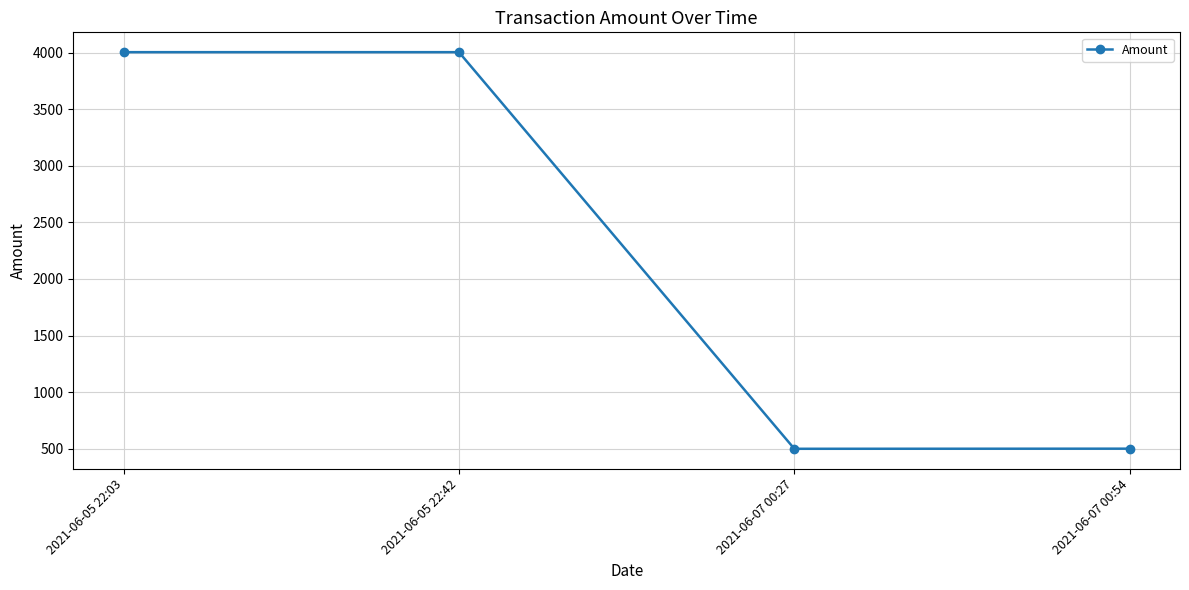

Where is the first local minimum?

2021-06-07 00:27